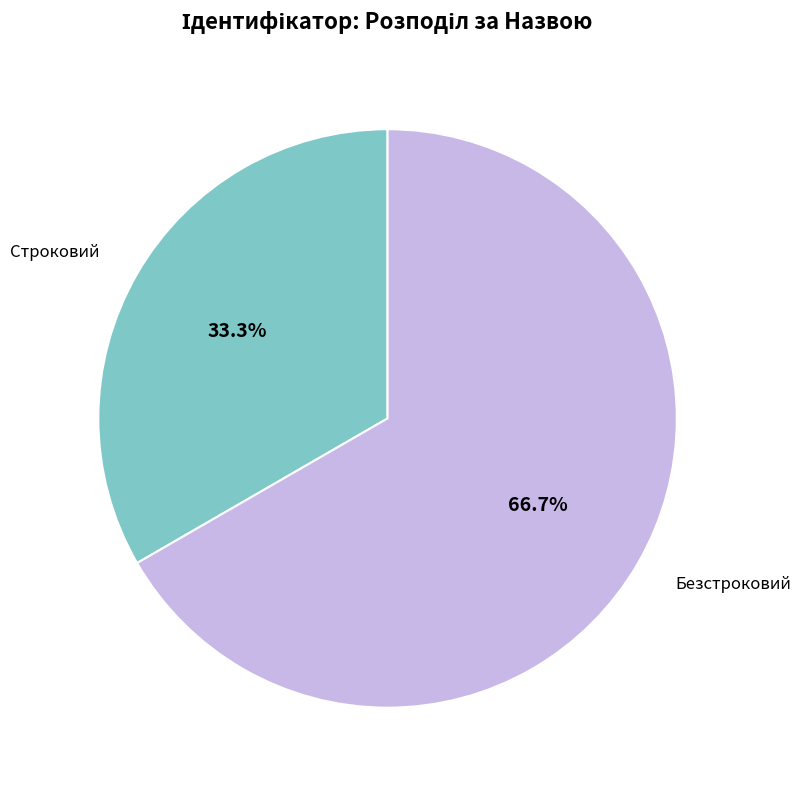

True or false: Строковий accounts for 26% of the total.

False